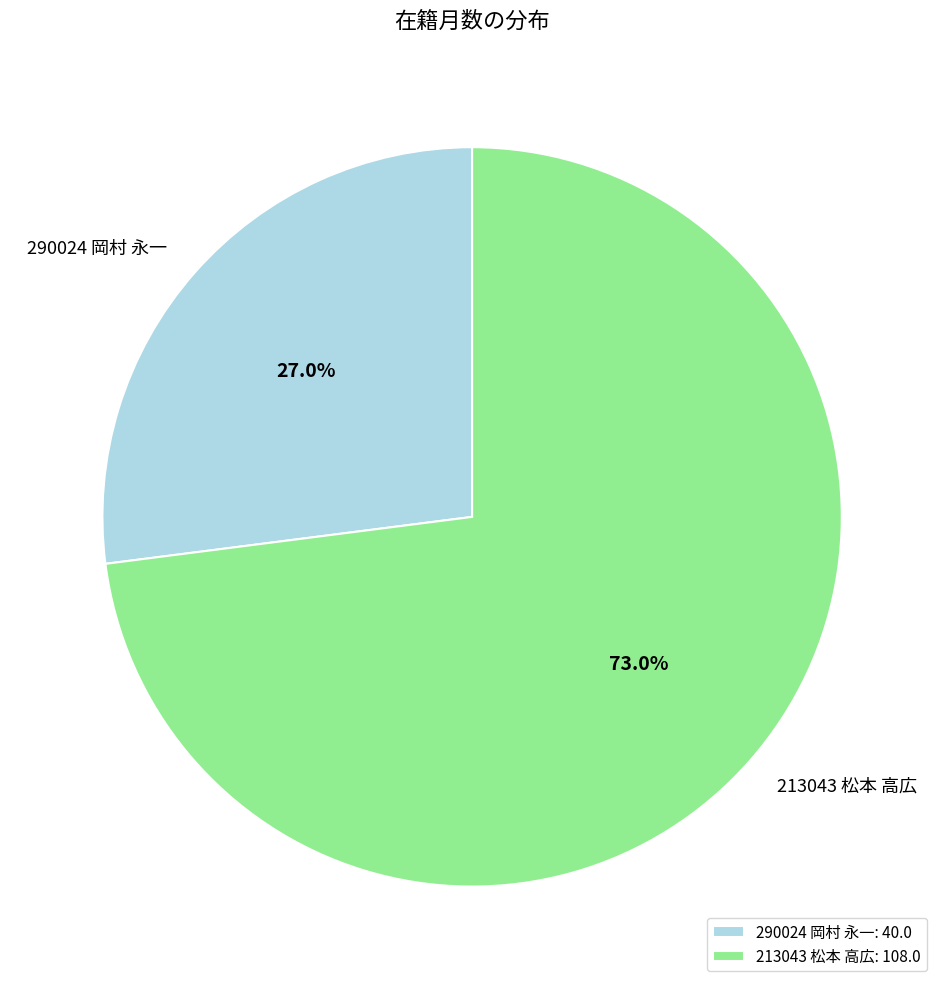

To the nearest percent, what is the difference between the largest and smallest slice percentages?

46%